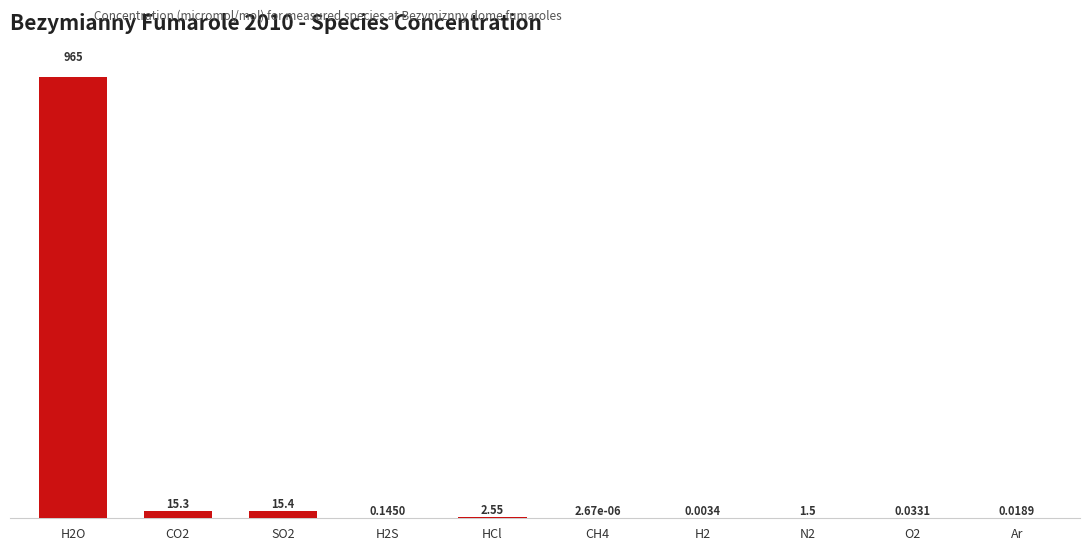

What is the sum of all values?

1000.0